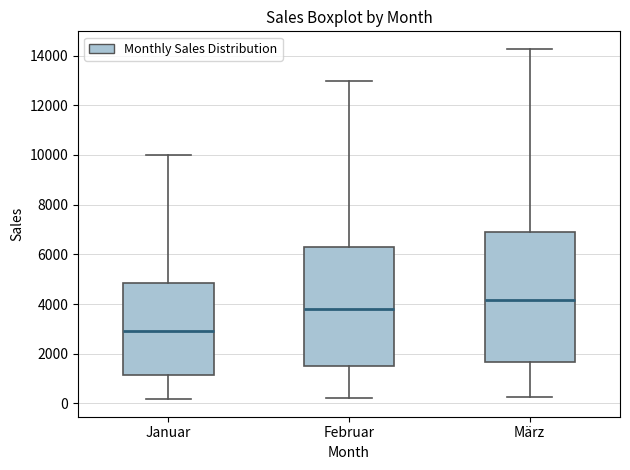

Reading left to right, read every box against the y-axis: the position of its median line, the range the box covers, and the ends of its whiskers. The values are not printed on the chart, so give them approximately, as read against the axis.

Januar: median 3000, box 1200 to 4800, whiskers 200 to 10000
Februar: median 3800, box 1600 to 6200, whiskers 200 to 13000
März: median 4200, box 1600 to 7000, whiskers 200 to 14200